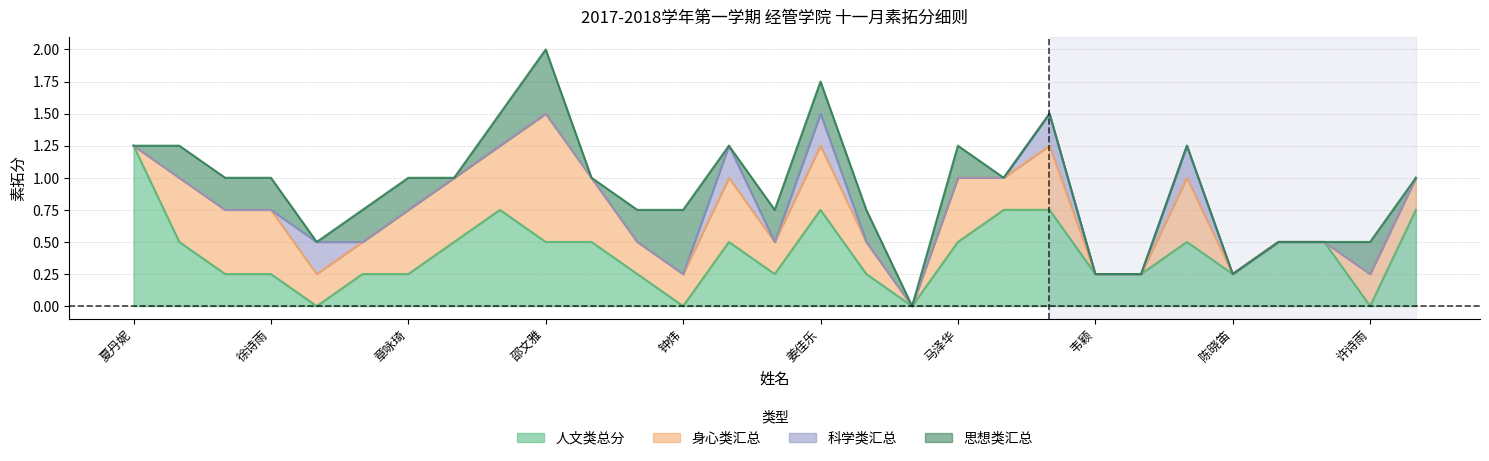

How many times do 思想类汇总 and 人文类总分 cross each other?

3